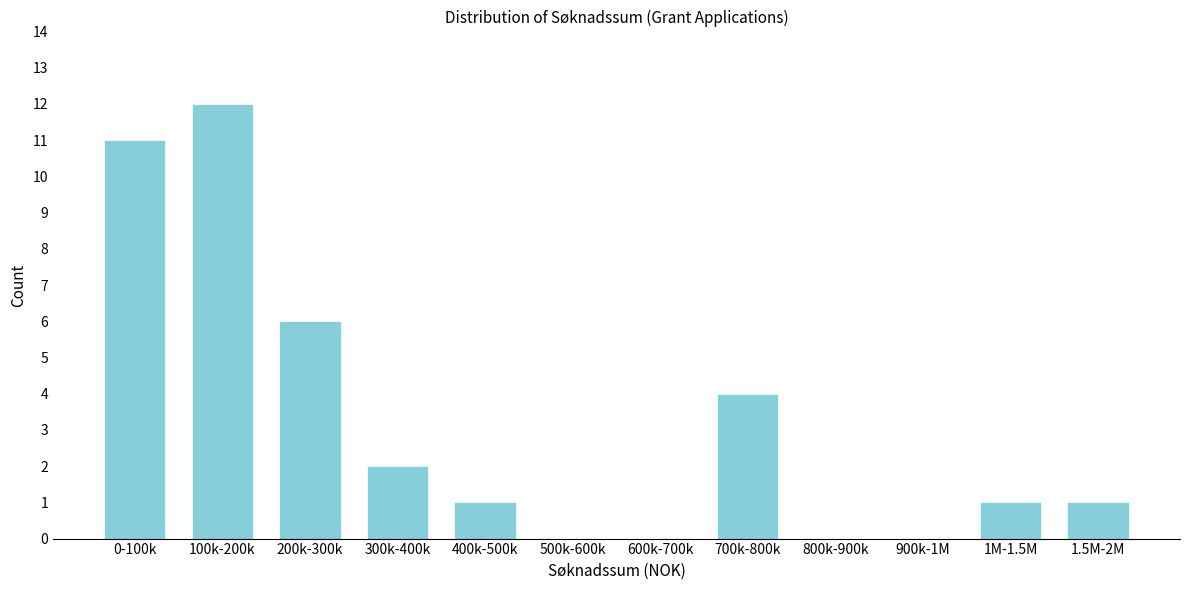

Reading left to right, extract all data points from this chart.

0-100k=11	100k-200k=12	200k-300k=6	300k-400k=2	400k-500k=1	500k-600k=0	600k-700k=0	700k-800k=4	800k-900k=0	900k-1M=0	1M-1.5M=1	1.5M-2M=1